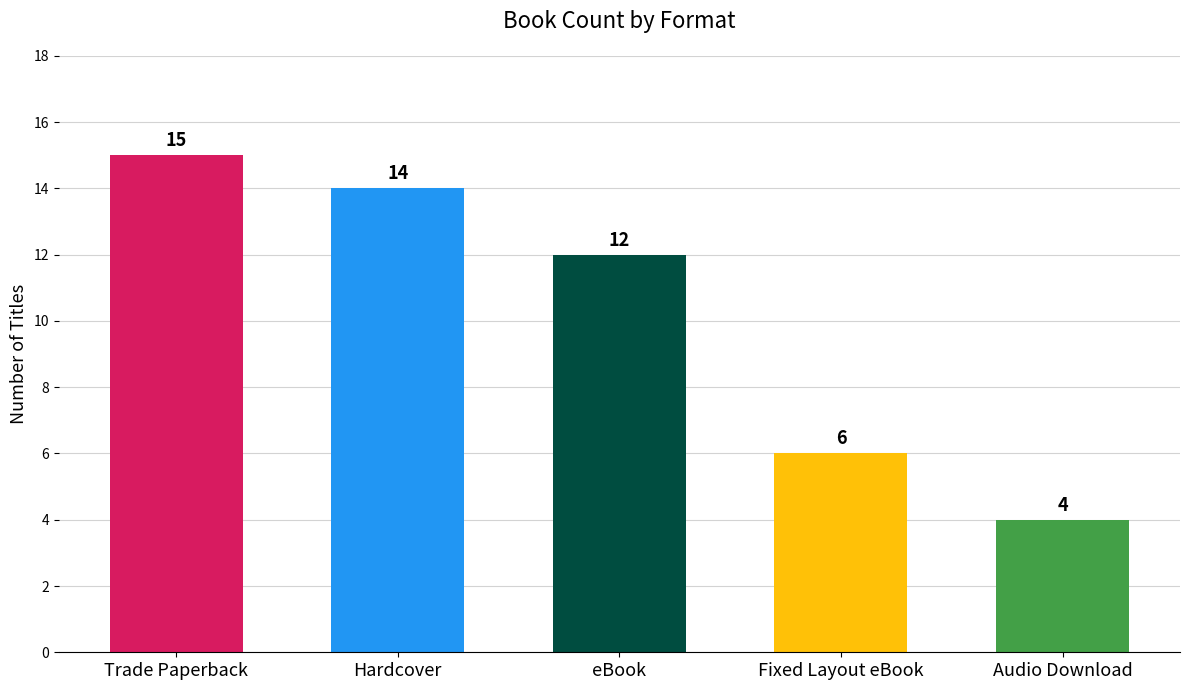

What is the label of the 1st bar from the right?

Audio Download